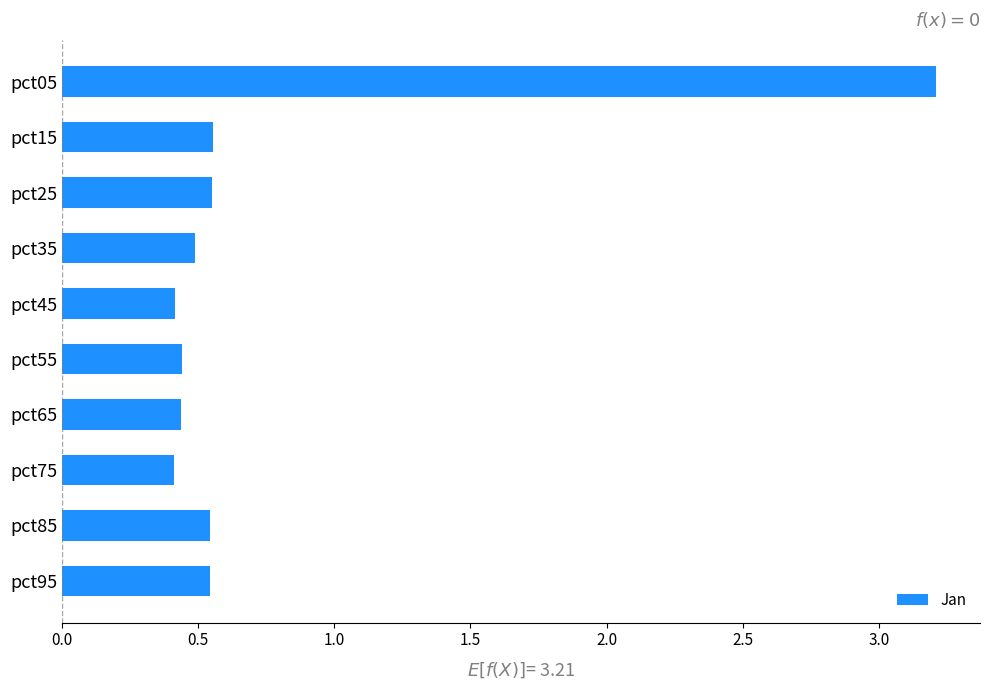

The chart shows a value of 0.7 at pct45. True or false?

False